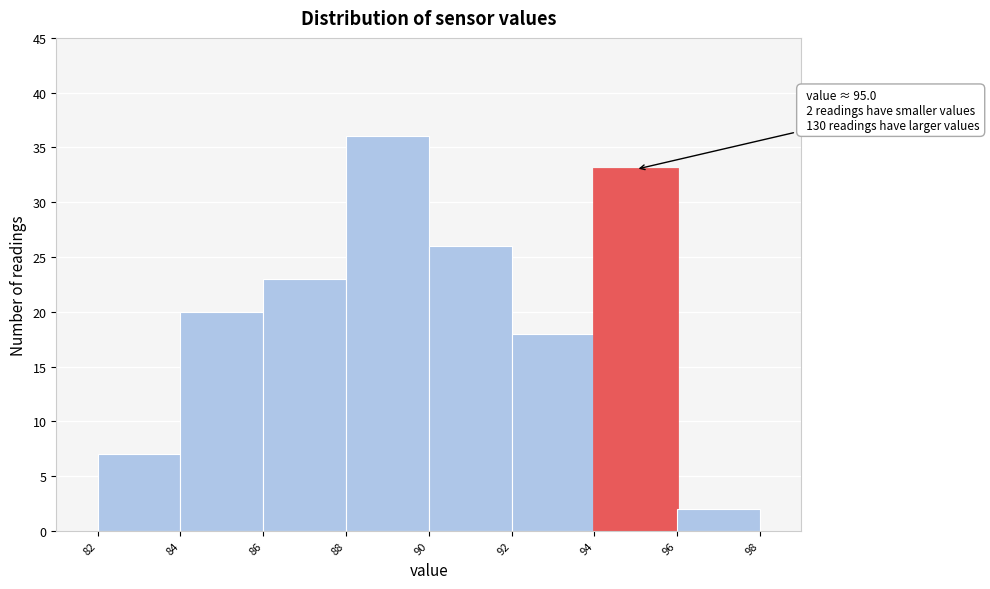

Which range on the x-axis has the tallest bar?

88 to 90